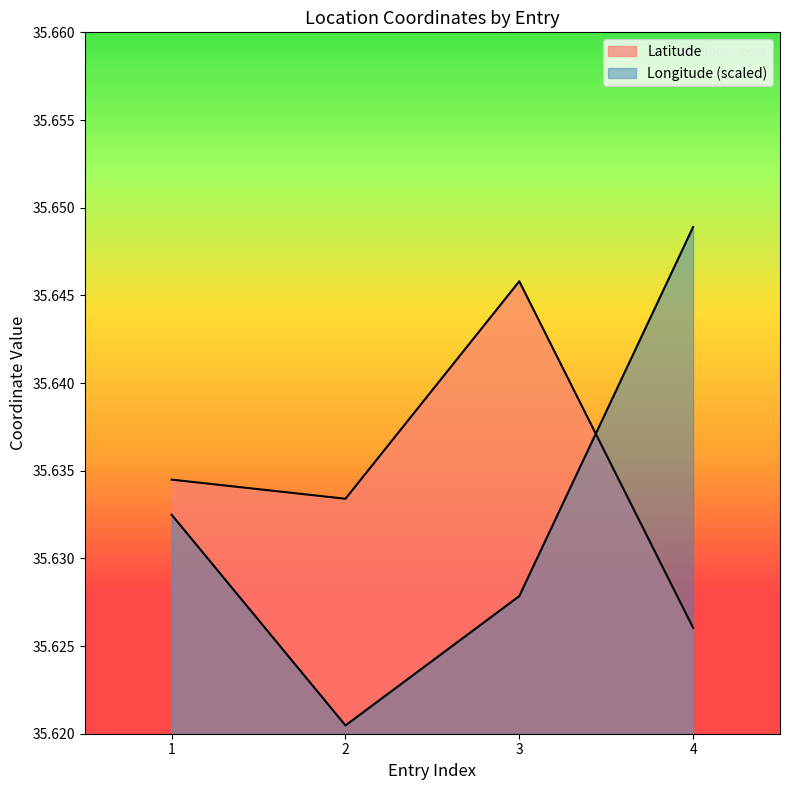

Where do Latitude and Longitude first cross each other?

3 and 4